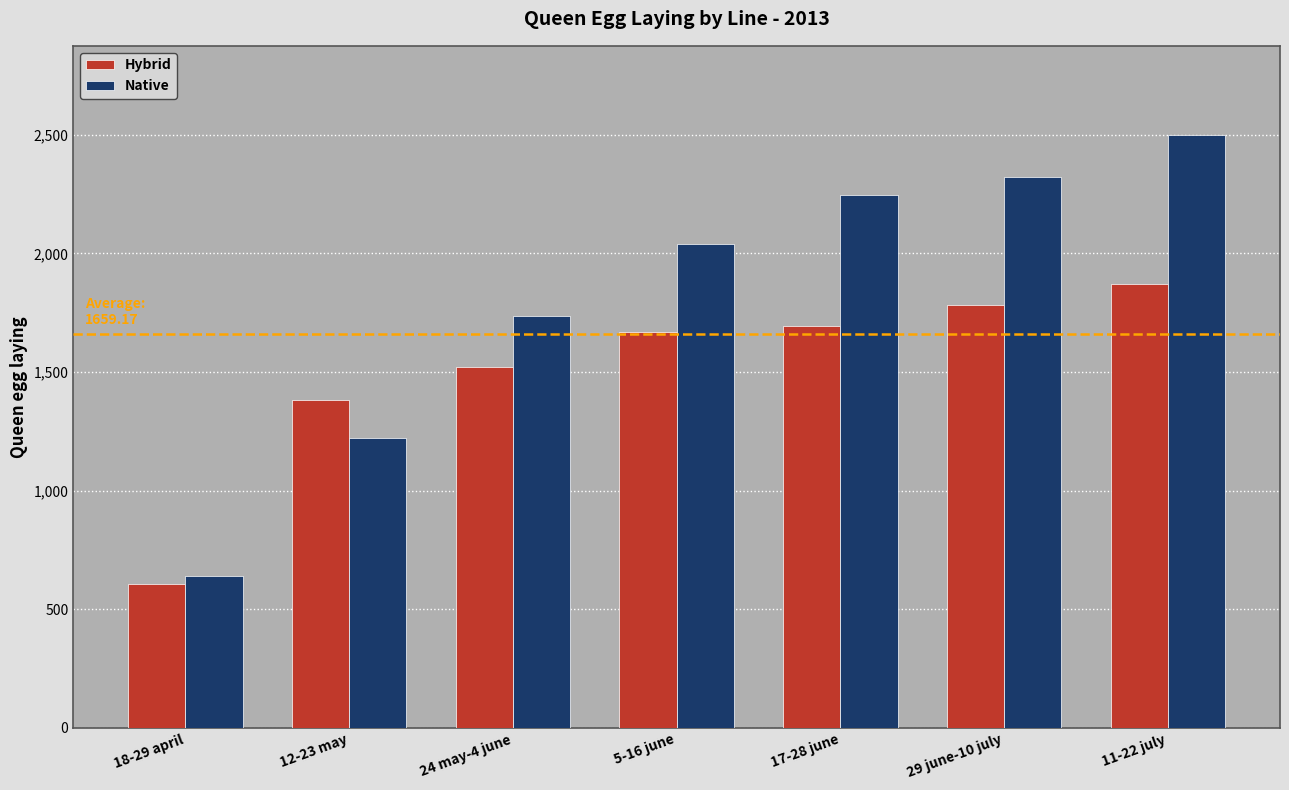

True or false: Hybrid has a value of 1520.0 at 24 may-4 june.

True